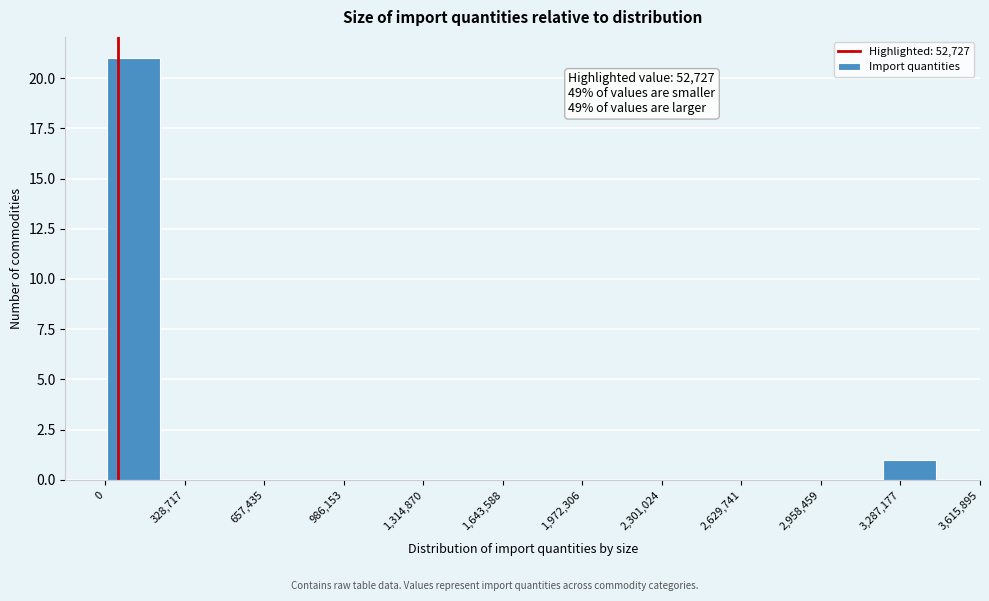

Which range on the x-axis has the tallest bar?

0 to 250000